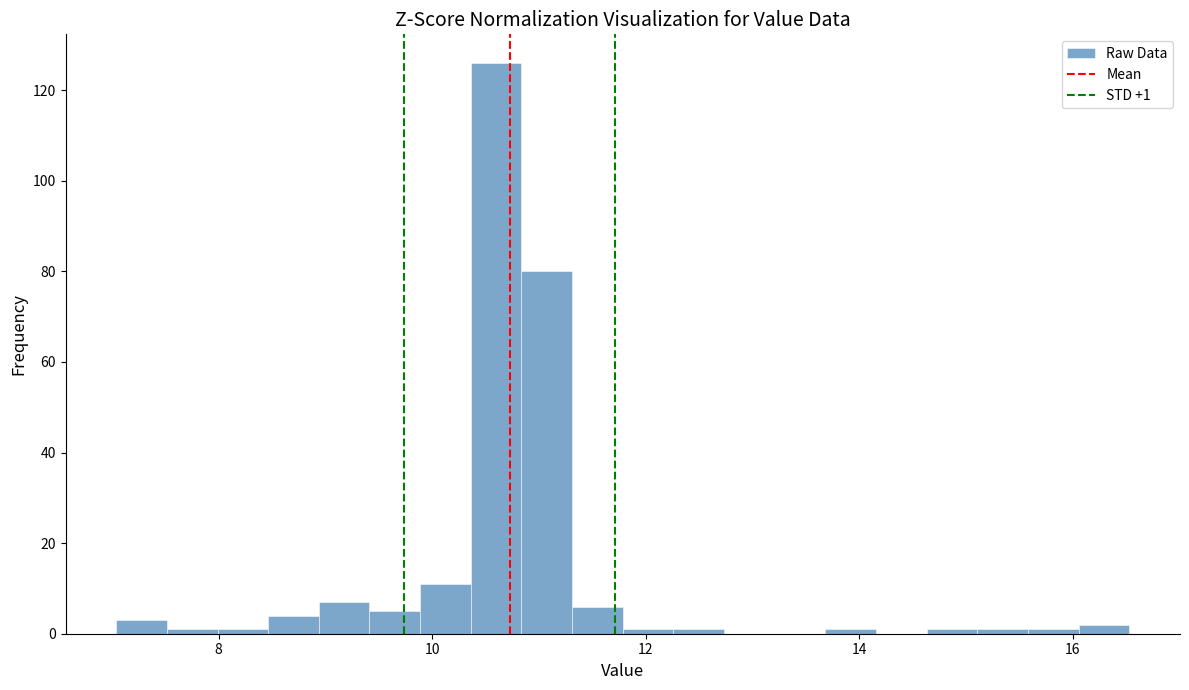

Read against the x-axis, roughly where is the centre of the tallest bar?

10.6